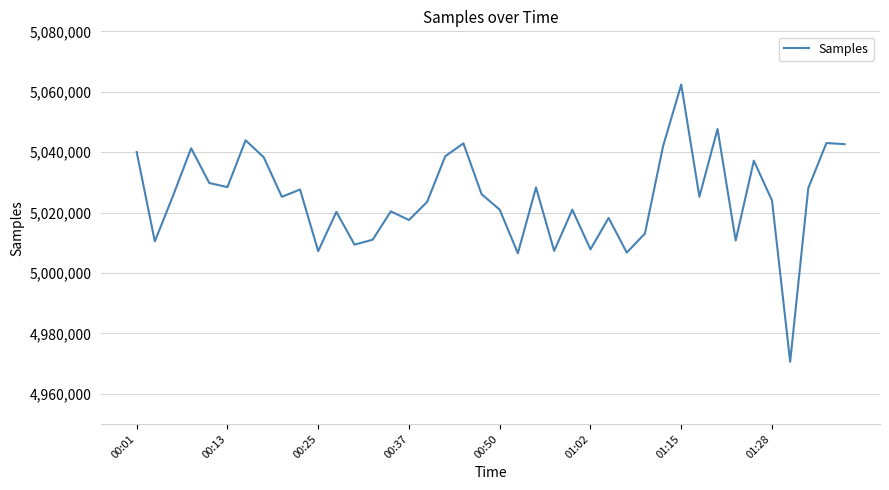

What is the minimum value shown in the chart?

4970595